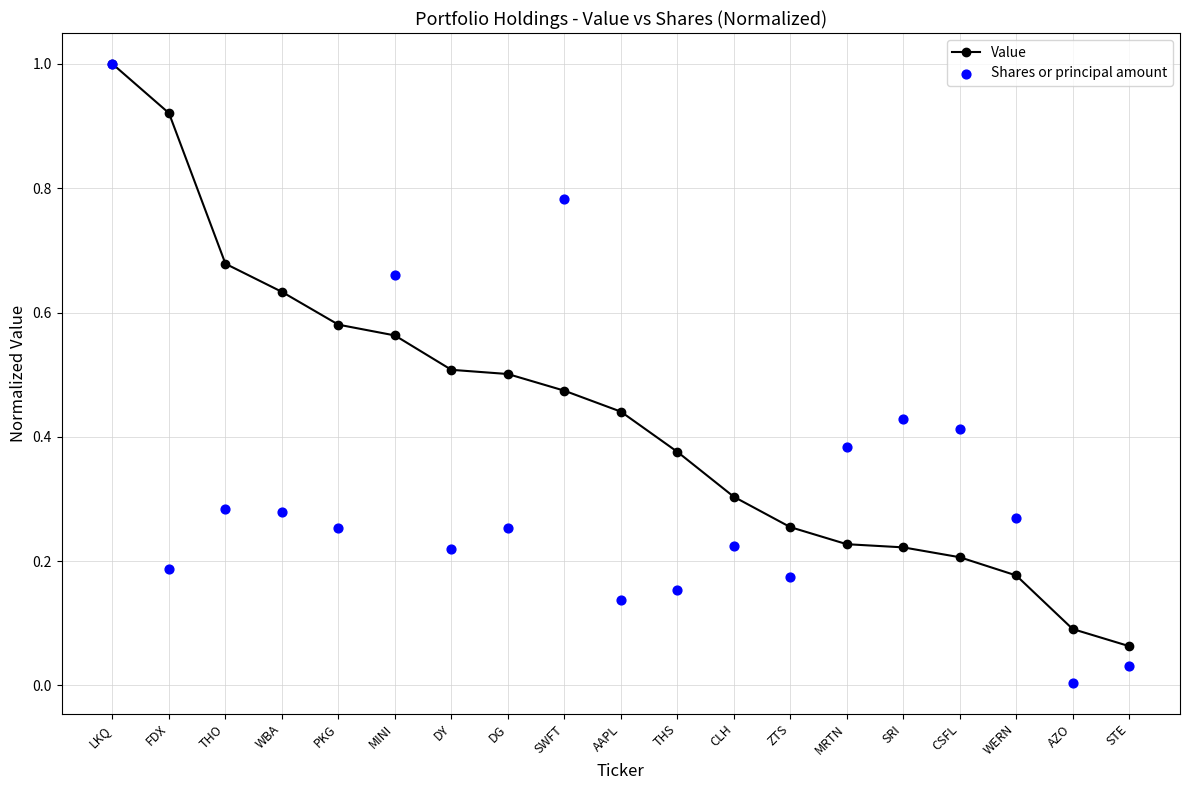

What are all the series names shown in the legend?

Value, Shares or principal amount